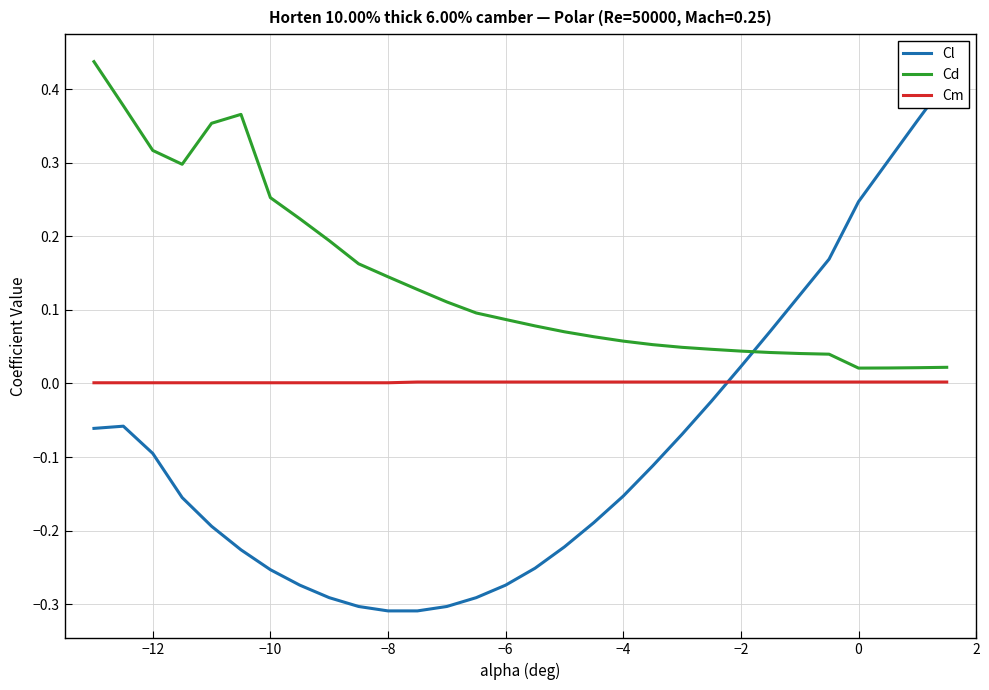

True or false: Cd and Cm cross at least once.

False